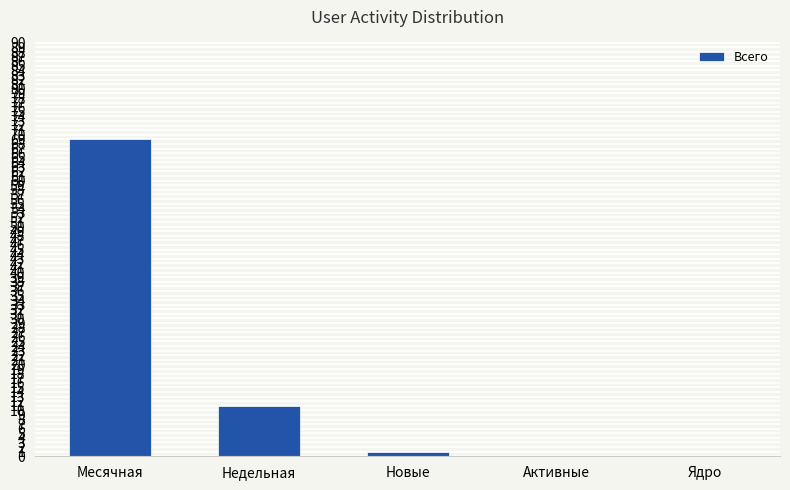

Is it true that the value at Активные is 0?

True